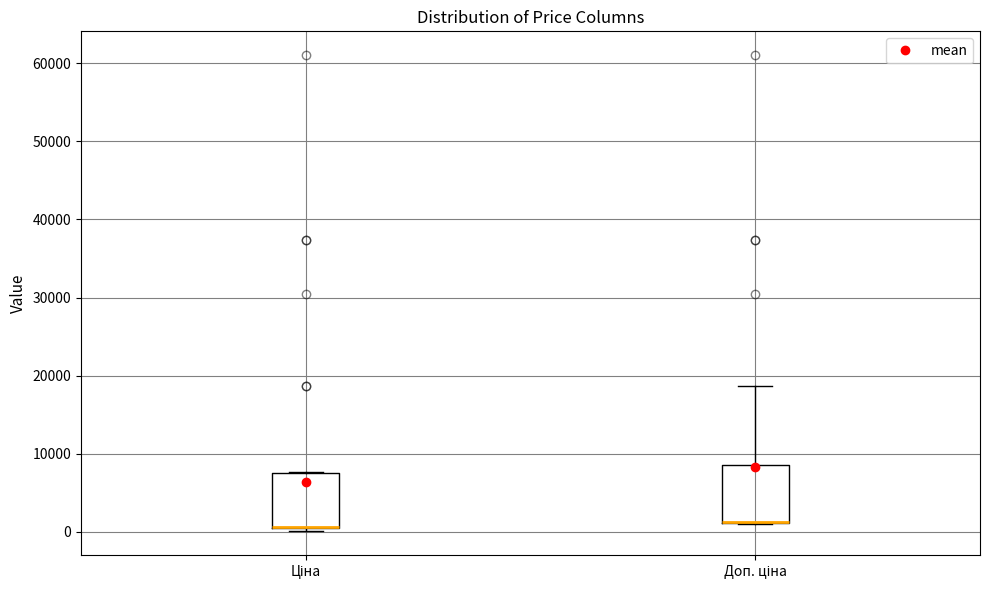

Reading left to right, transcribe this box plot: for each box, give where its median line is, the range the box spans, and where its two whiskers end, as read against the y-axis. The values are not printed on the chart, so give them approximately, as read against the axis.

Ціна: median 1000 (drawn on the box's lower edge), box 1000 to 8000, whiskers 0 to 8000
Доп. ціна: median 1000 (drawn on the box's lower edge), box 1000 to 9000, whiskers 1000 to 19000